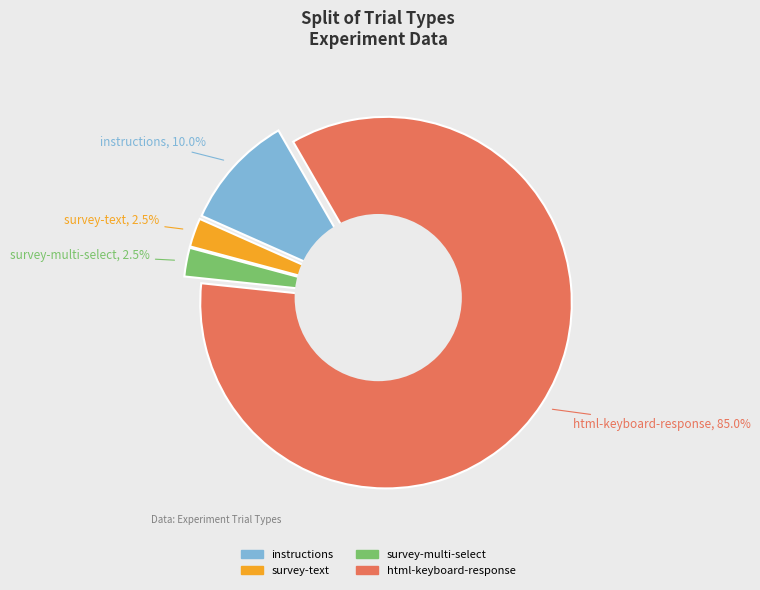

Count the number of slices in the pie.

4